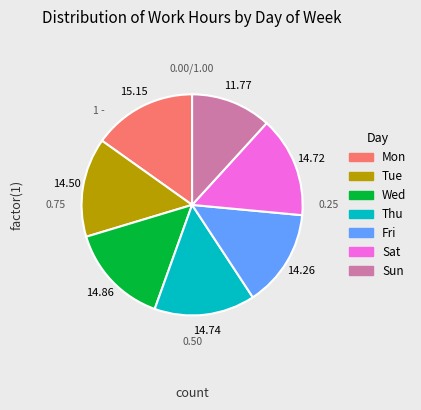

Approximately how many times larger is the value at Tue compared to Fri?

1.0